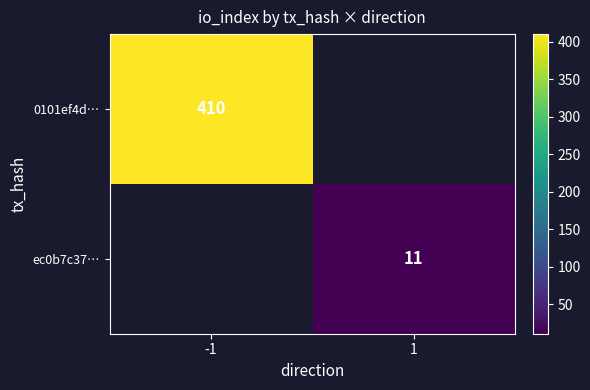

The ec0b7c37… series shows 17 at 1. True or false?

False